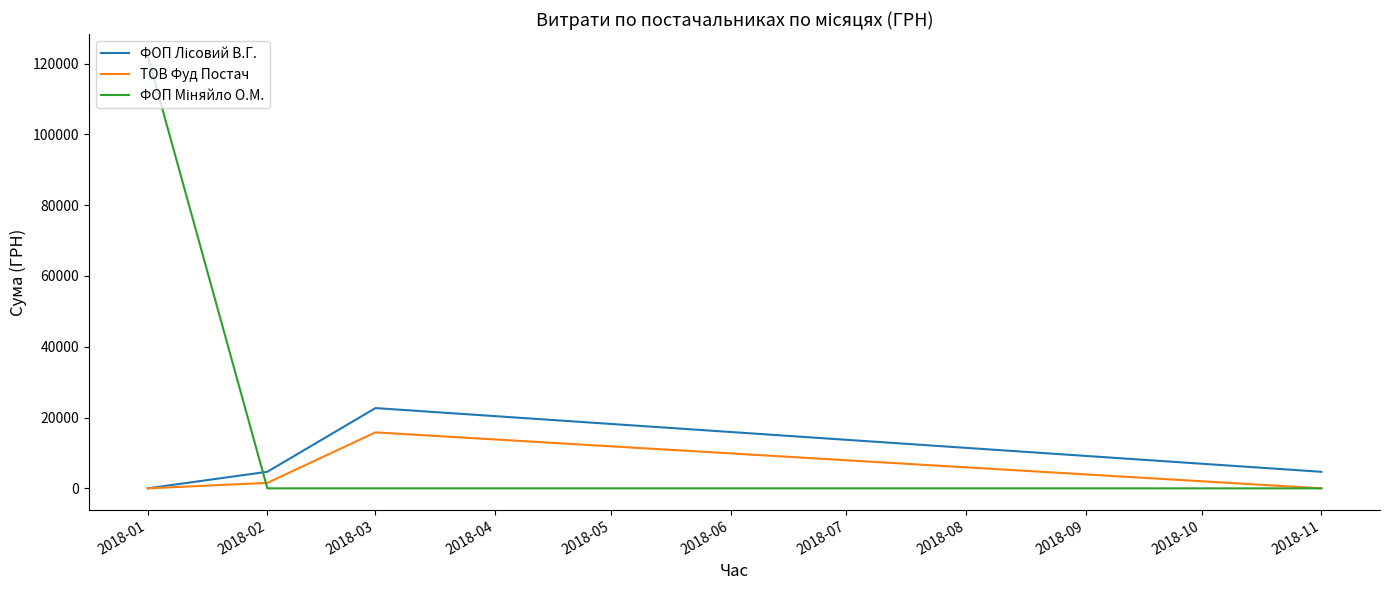

At which category is the sum across all series the highest?

2018-01